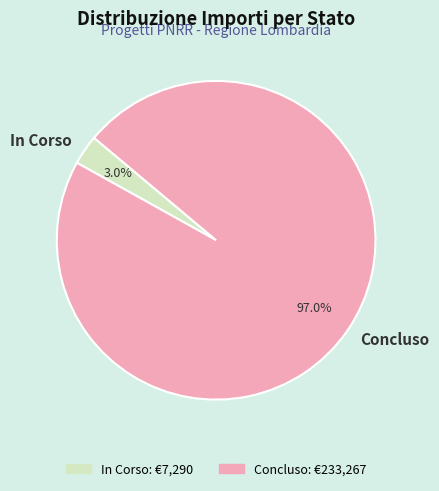

Which category has the biggest portion of the pie?

Concluso